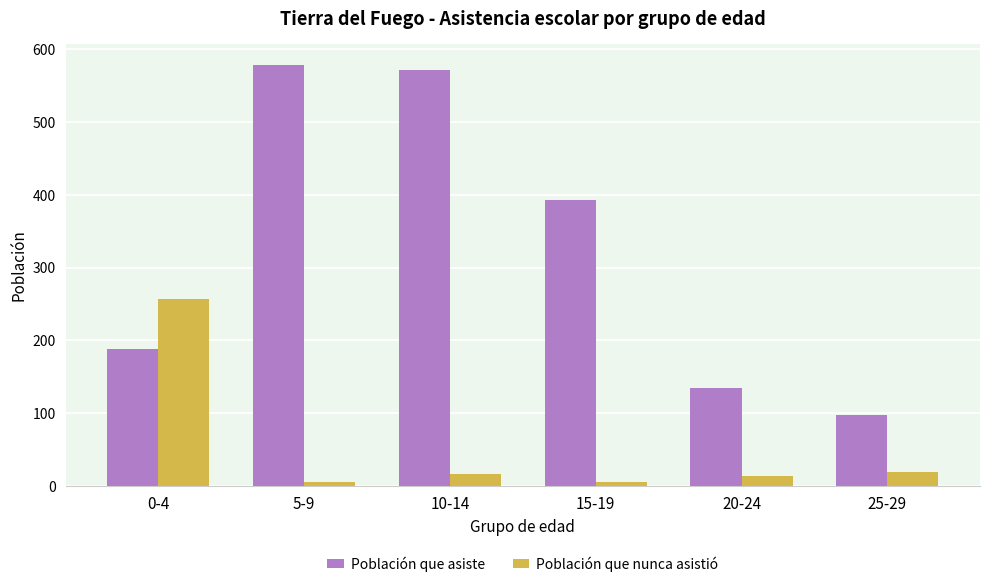

Reading left to right, list all the values displayed in this chart.

Población que asiste: 0-4=188	5-9=578	10-14=571	15-19=393	20-24=135	25-29=97
Población que nunca asistió: 0-4=257	5-9=5	10-14=16	15-19=5	20-24=13	25-29=19